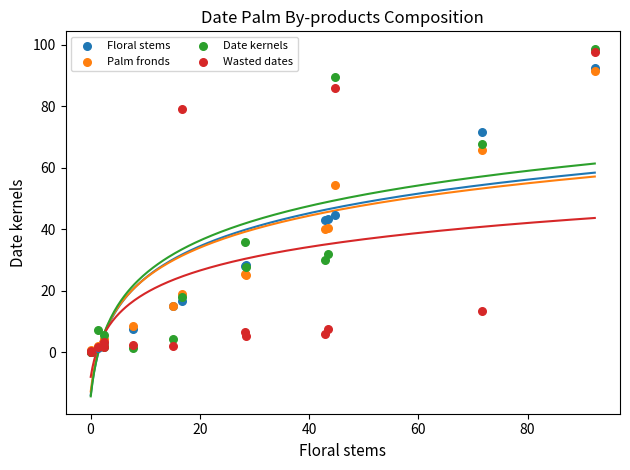

Which series has the widest spread of Y values?

Date kernels